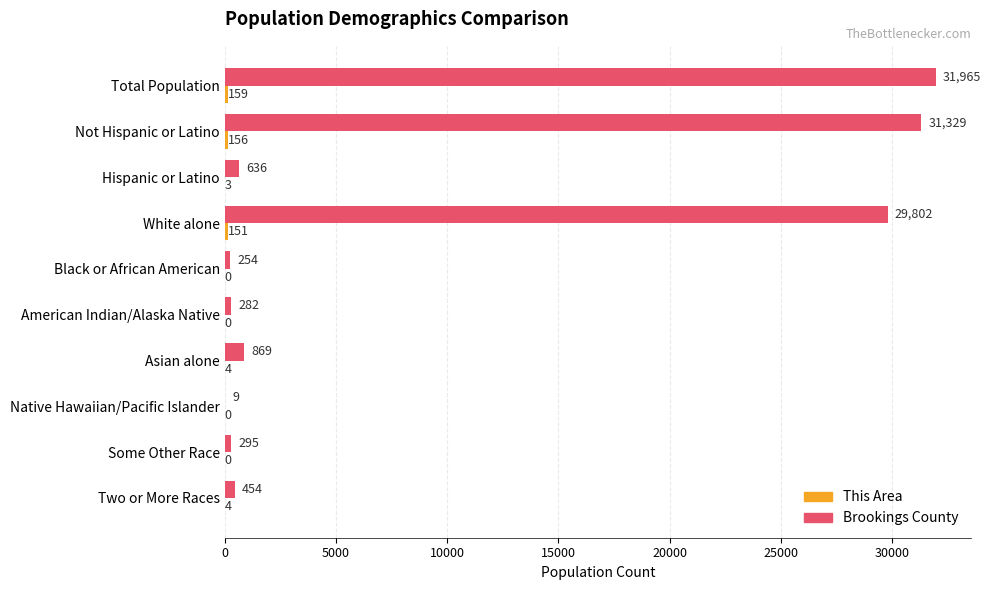

Between White alone and Black or African American, which series saw the biggest shift?

Brookings County